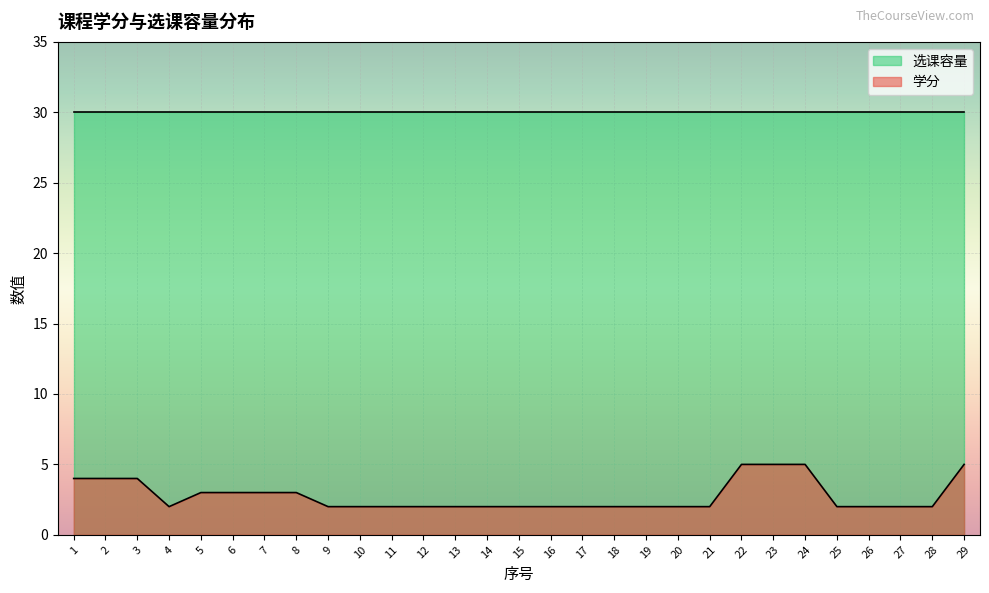

Which label corresponds to the smallest value in the chart?

4